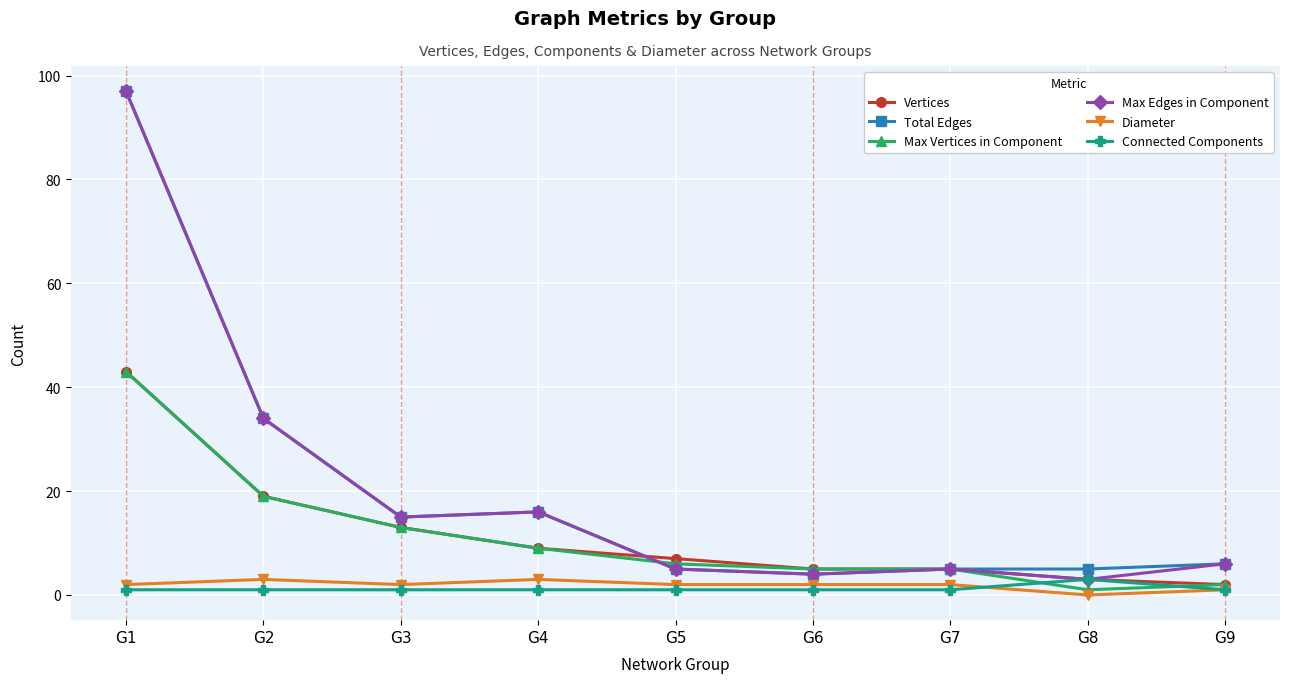

Read the Connected Components value at G7.

1